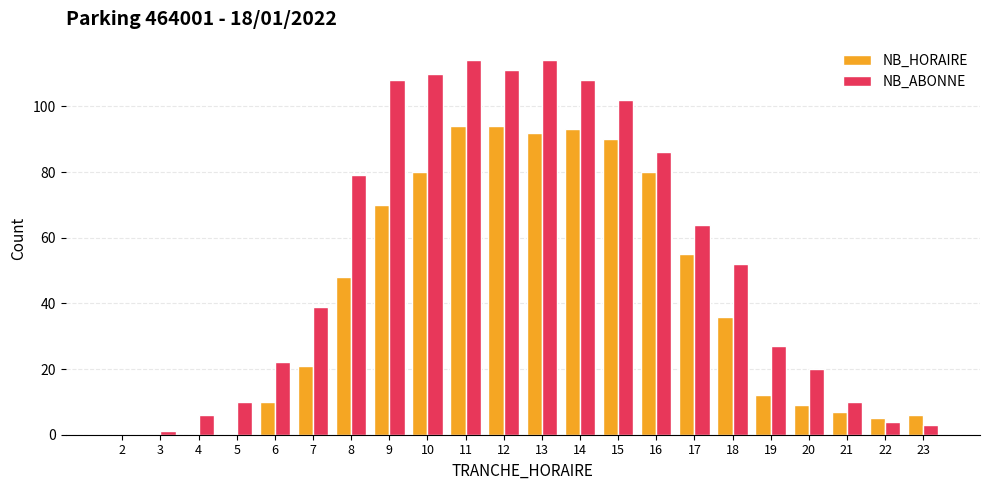

Between 16 and 18, which series saw the biggest shift?

NB_HORAIRE